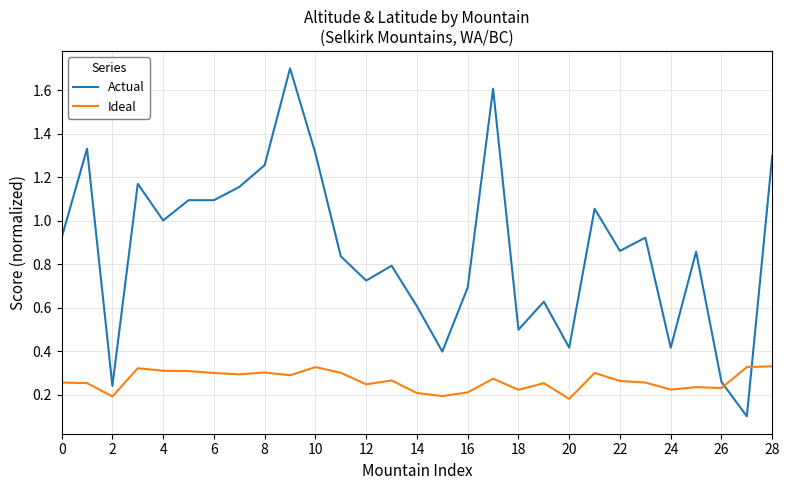

Rank the series by their average value, from highest to lowest.

Actual, Ideal